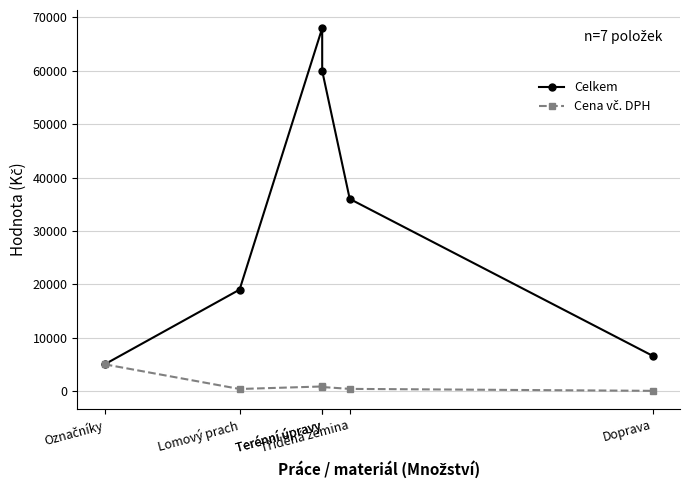

How many categories are shown in the chart?

6